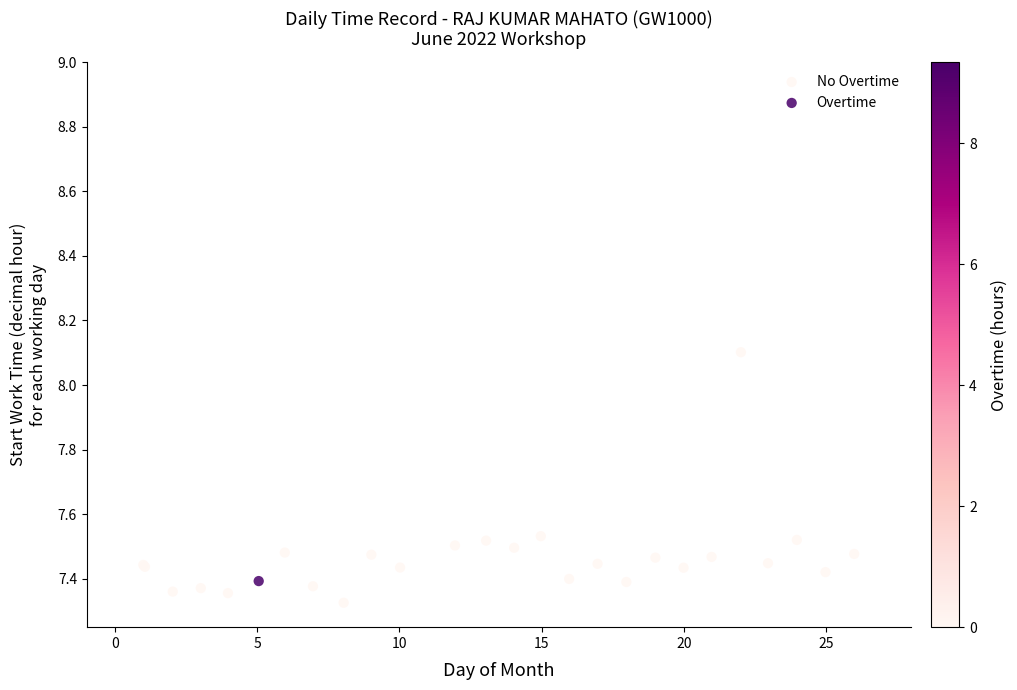

What are all the series names shown in the legend?

No Overtime, Overtime